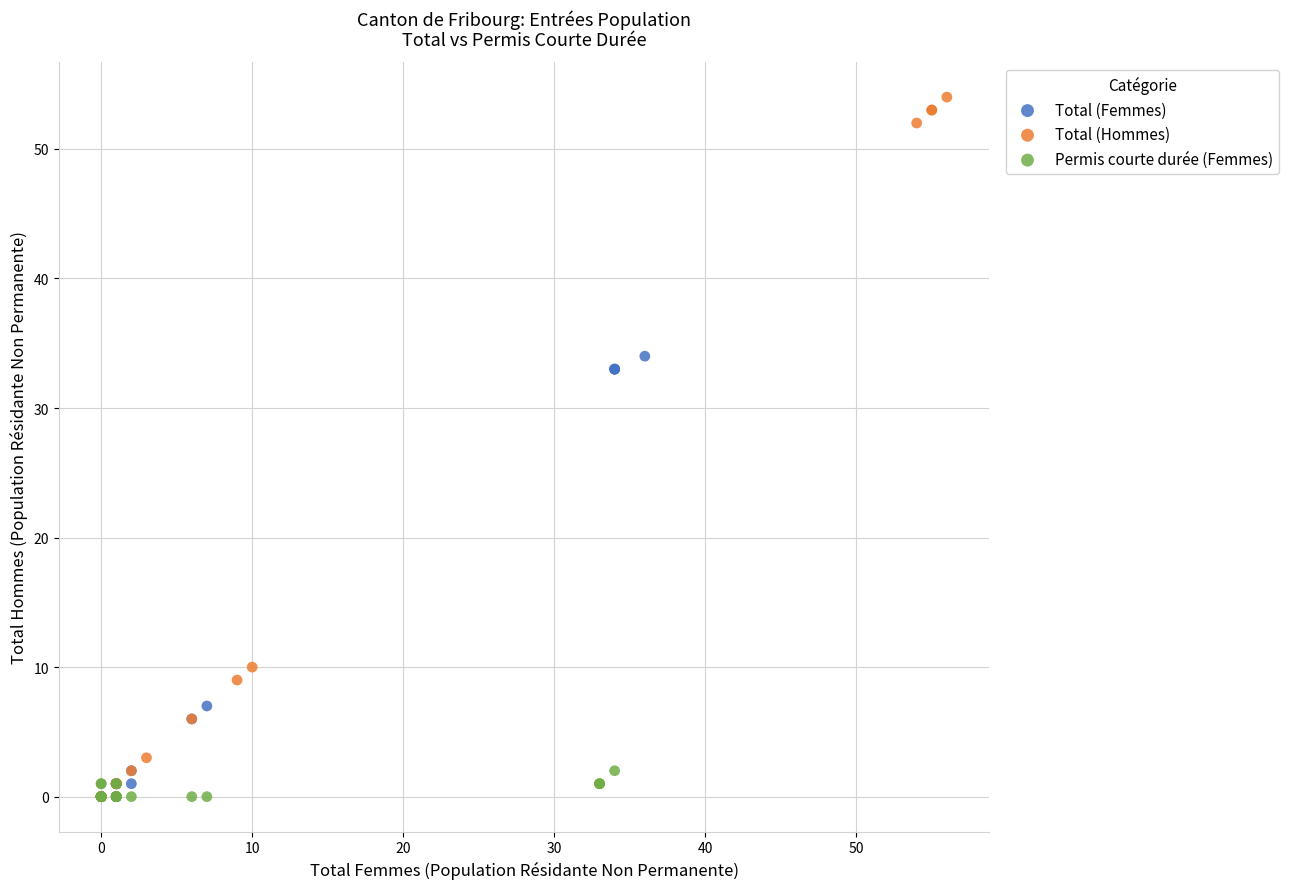

Which series contains the highest Y value?

Total (Hommes)